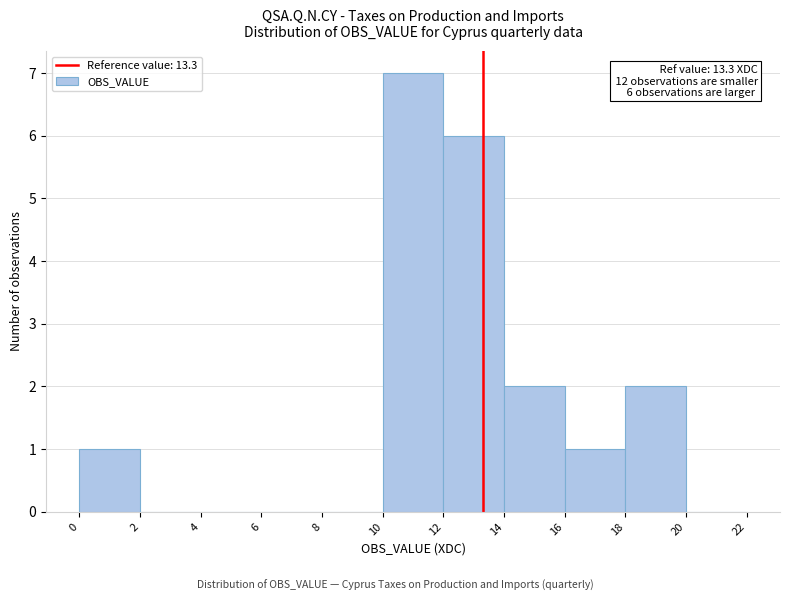

Over which range of the x-axis is the bar tallest?

10 to 12